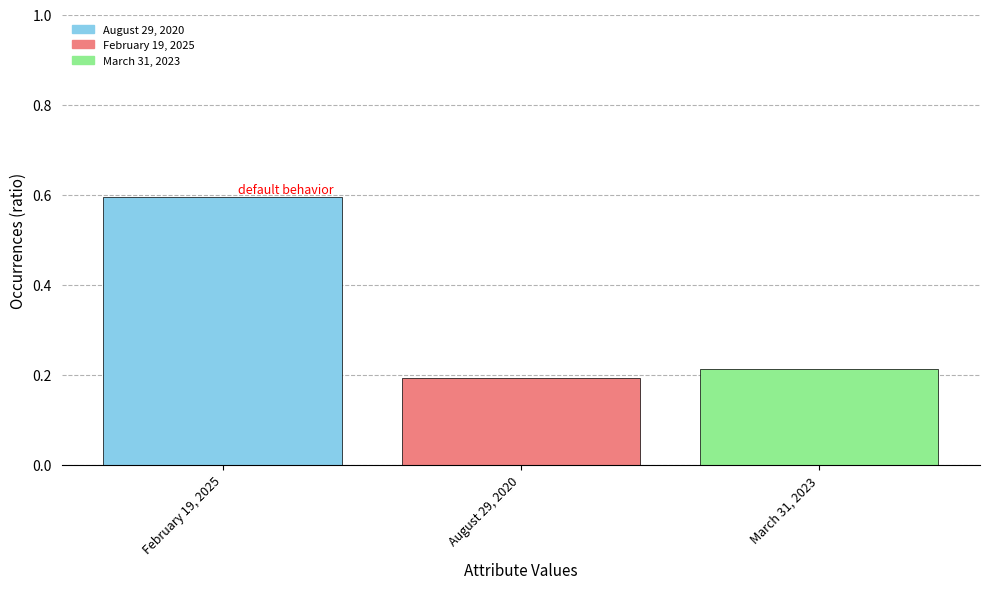

What is the difference between the maximum and second lowest values?

0.4